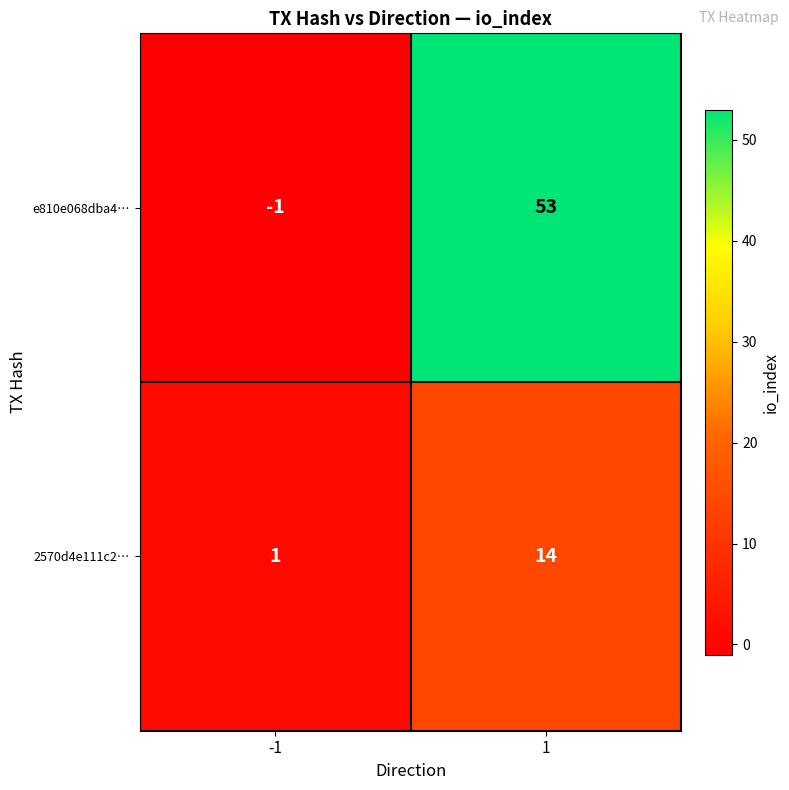

The value of 2570d4e111c2… at 1 is 14. True or false?

True